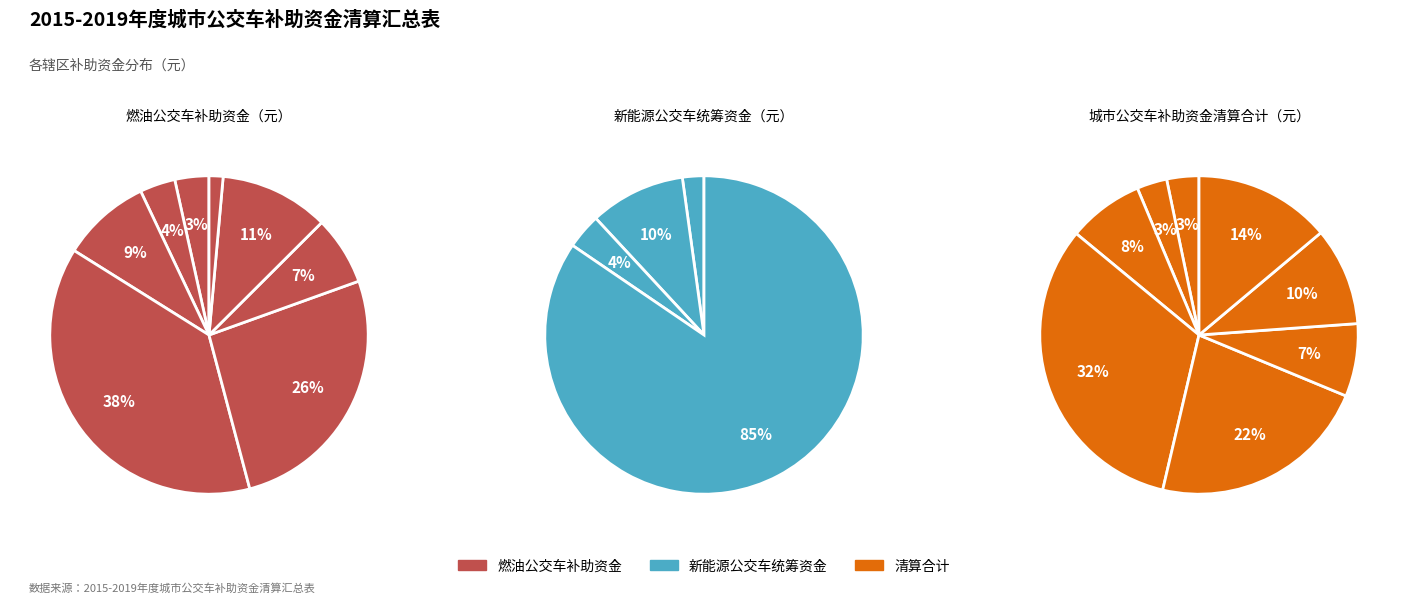

What is the difference between the highest and lowest values at 遂溪县?

607476